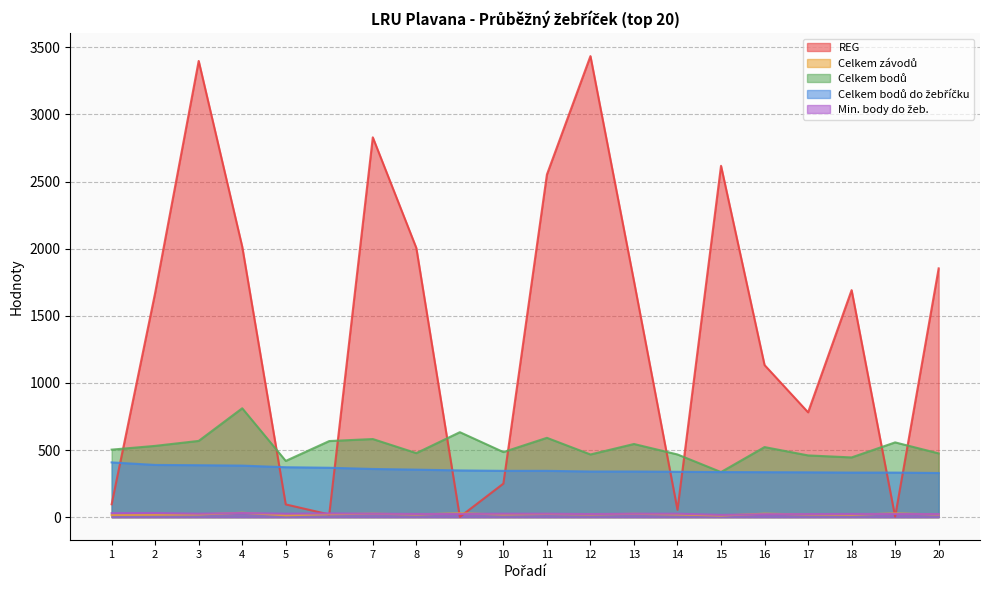

True or false: REG and Celkem bodů cross at least once.

True